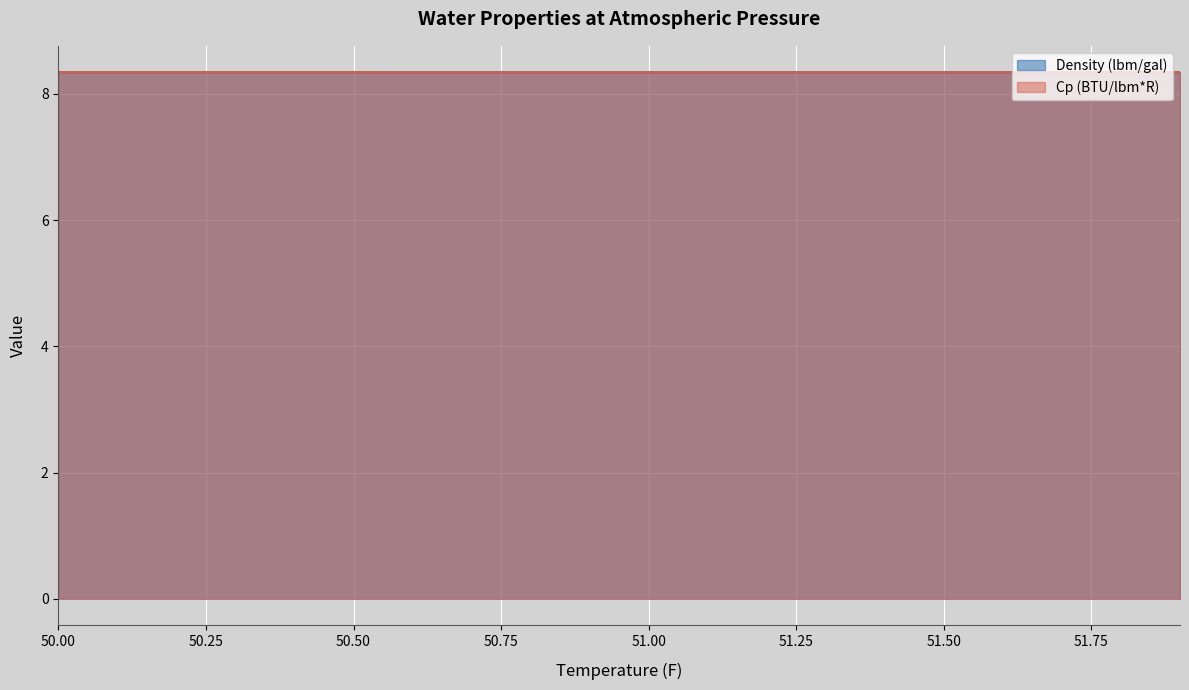

True or false: Cp (BTU/lbm*R) and Density (lbm/gal) cross at least once.

False